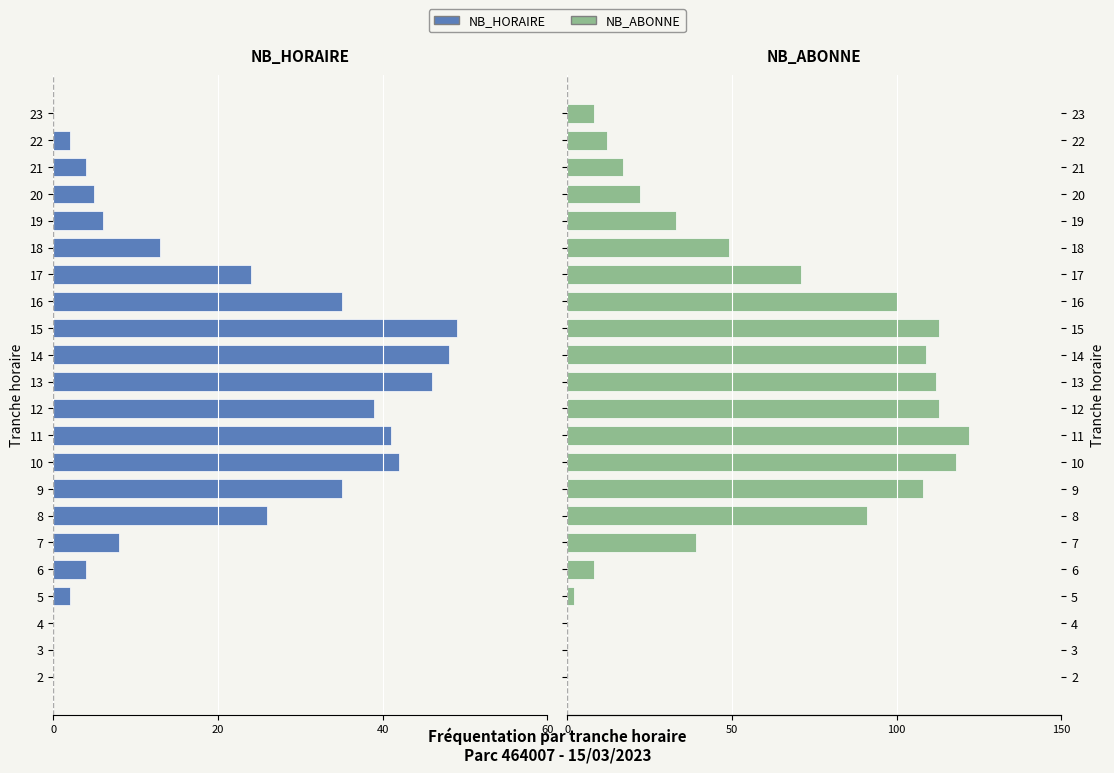

Is it true that NB_HORAIRE equals -11 at 12?

False